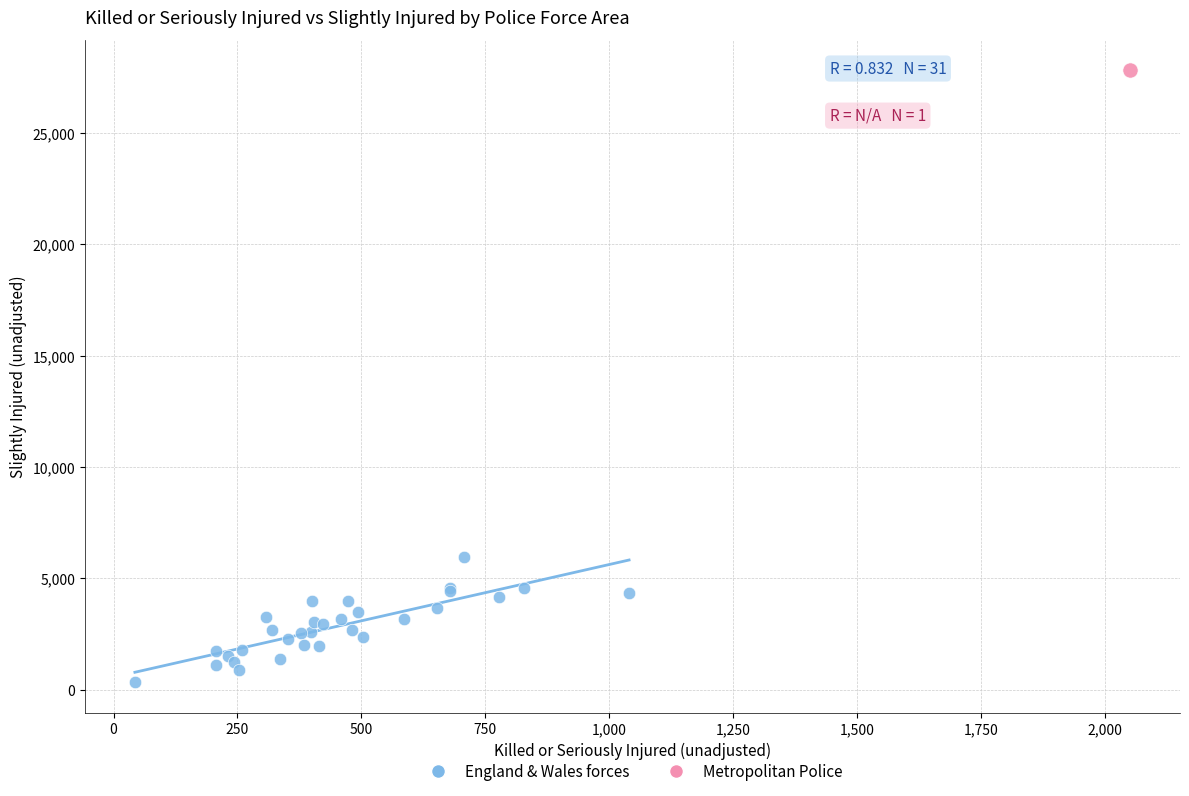

What are all the series names shown in the legend?

England & Wales forces, Metropolitan Police